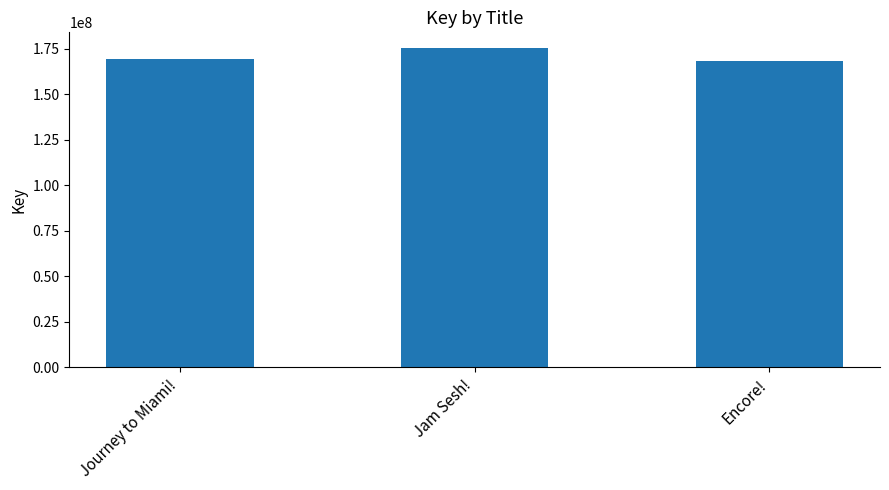

At which category does the chart reach its peak across all series?

Jam Sesh!